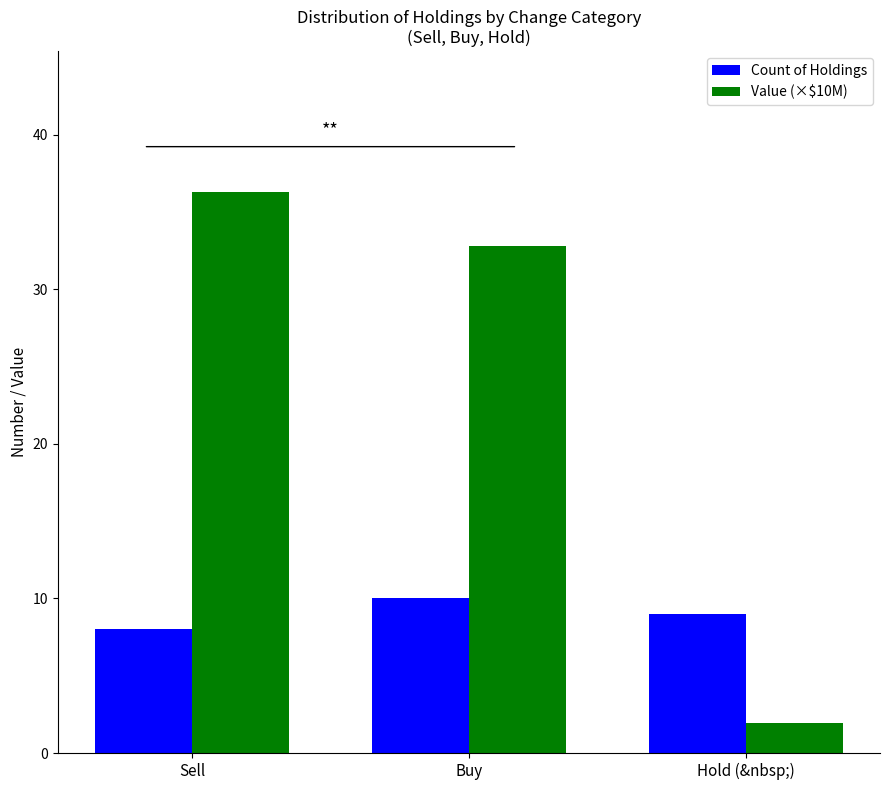

Between Buy and Hold (&nbsp;), which series saw the biggest shift?

Value (×$10M)